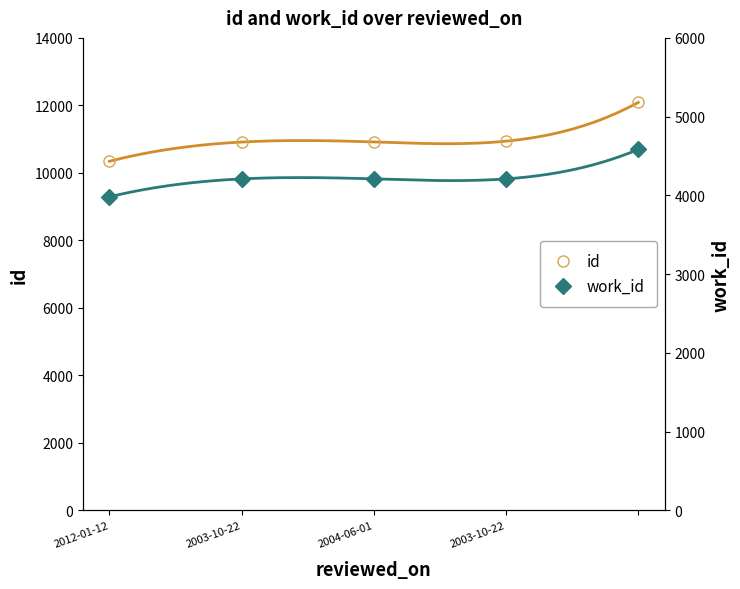

True or false: id has a value of 10913 at 2003-10-22.

True